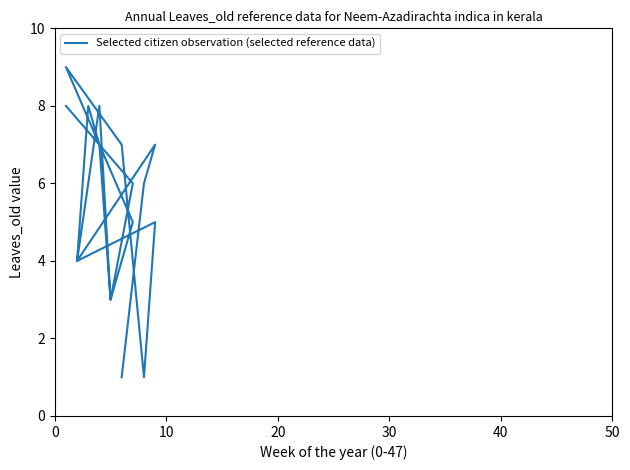

Reading left to right, transcribe all the data shown in this chart.

8	6	3	7	8	4	5	1	7	9	5	3	8	6	4	7	6	1